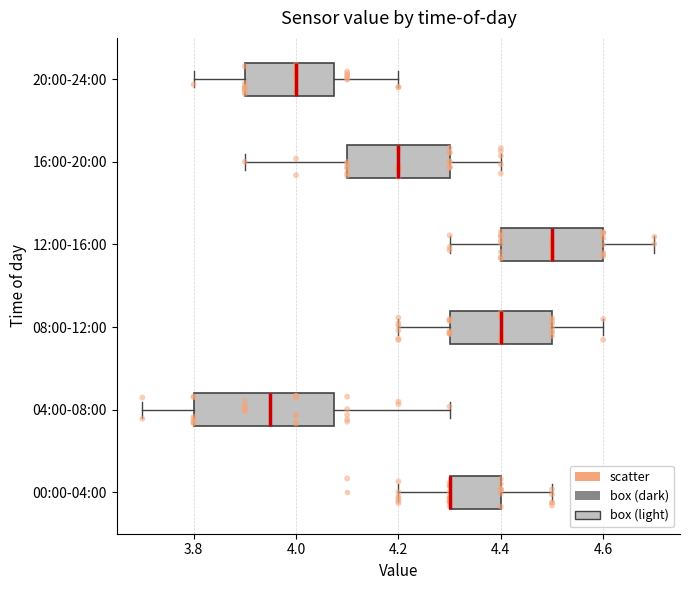

Comparing the boxes themselves (not the whiskers), which one is the widest?

04:00-08:00